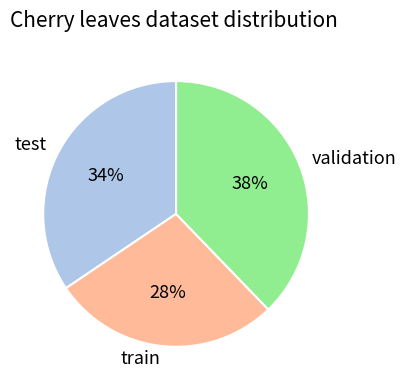

What is the ratio of the value at validation to the value at test?

1.1